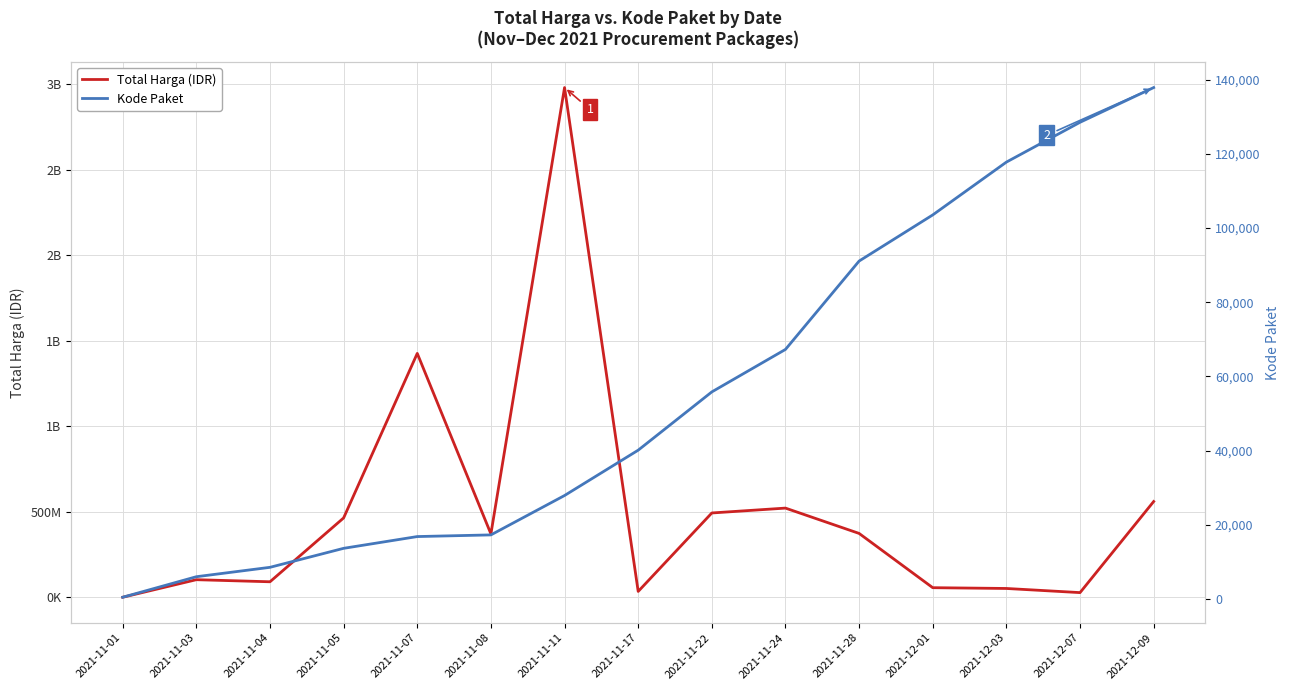

Which label corresponds to the smallest value in the chart?

2021-11-01